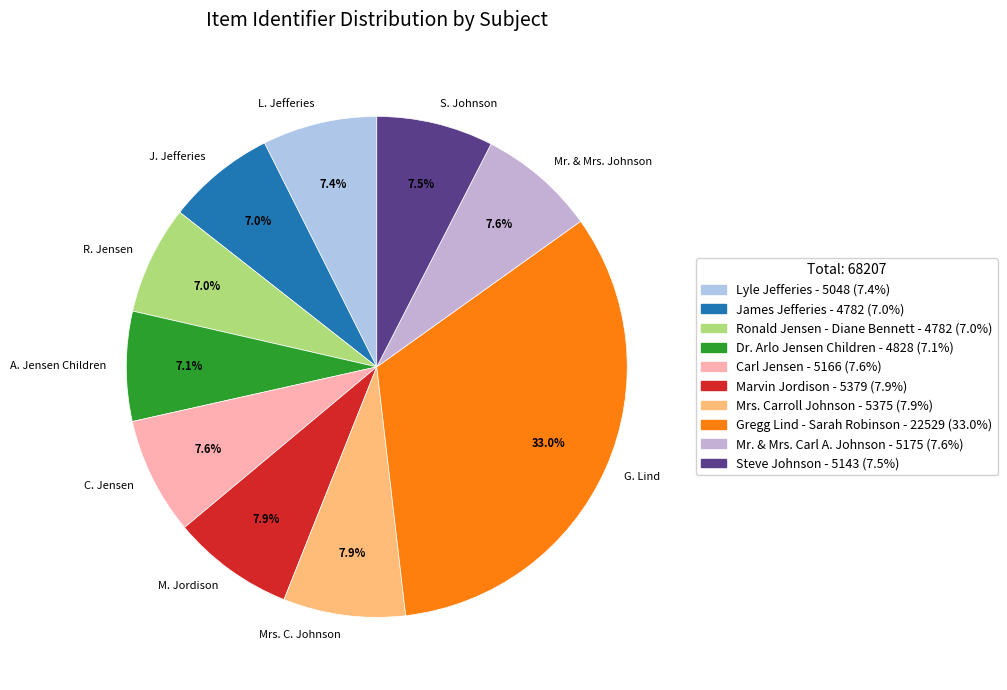

Which category has the biggest portion of the pie?

G. Lind